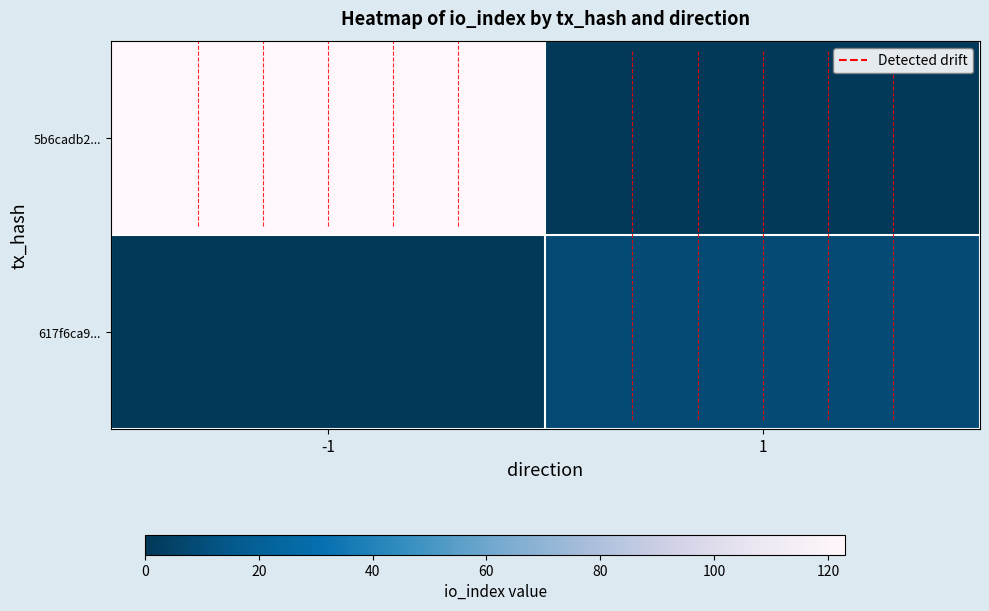

At which category is the sum across all series the highest?

-1